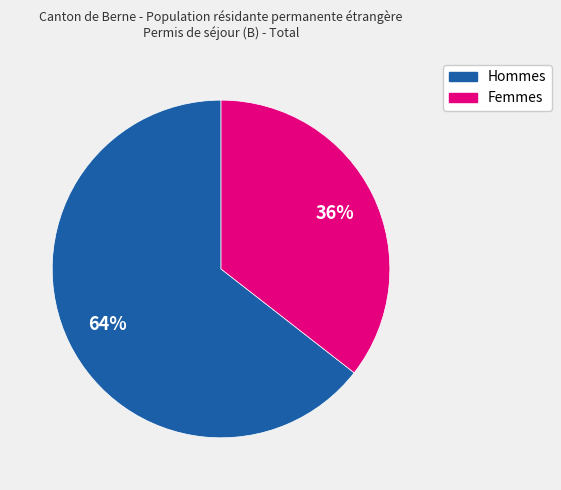

Combined, do Hommes and Femmes account for over 50%?

Yes